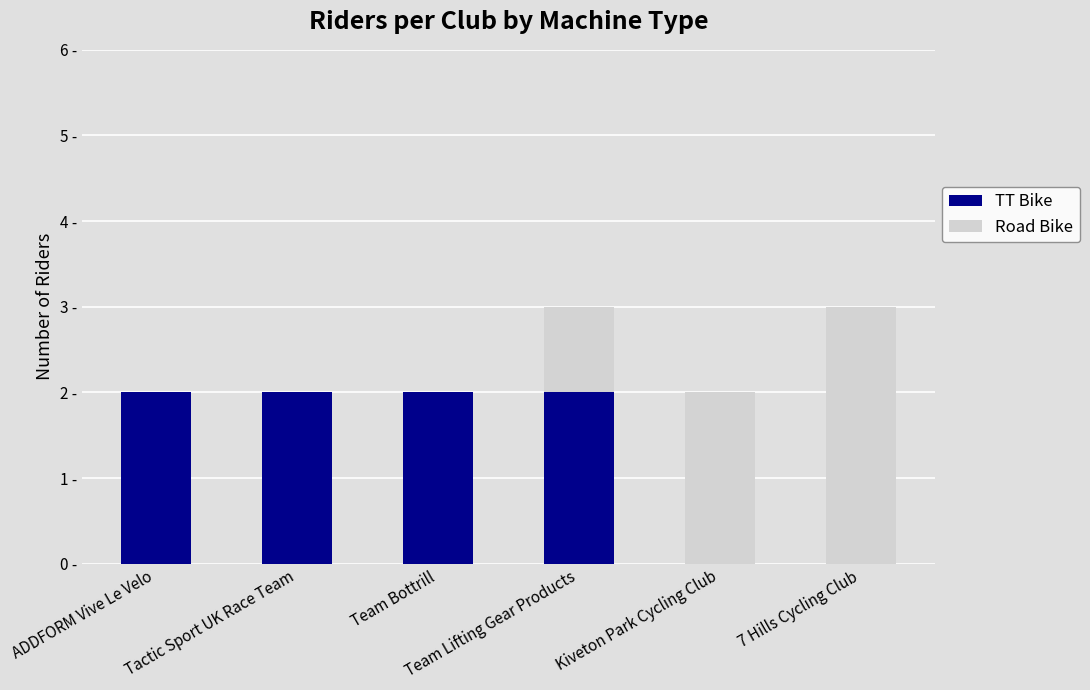

What position from the left is Team Lifting Gear Products?

4